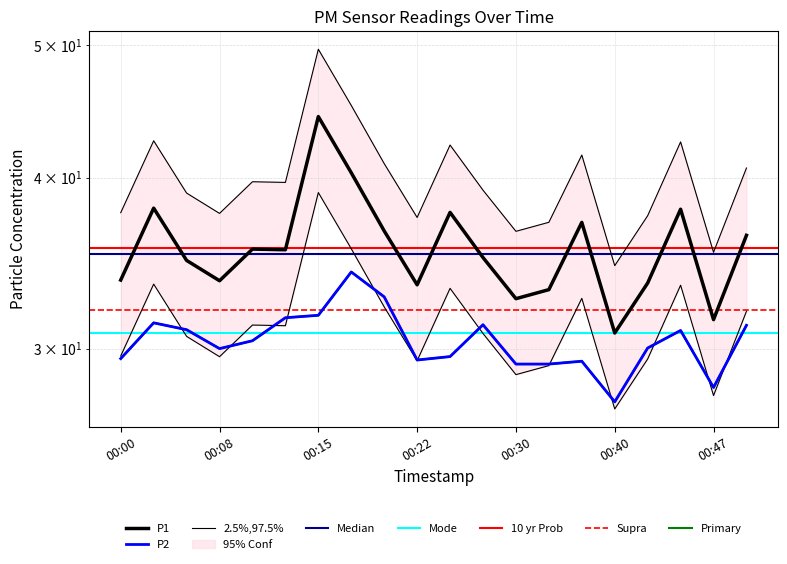

True or false: P2 and P1 intersect in this chart.

False